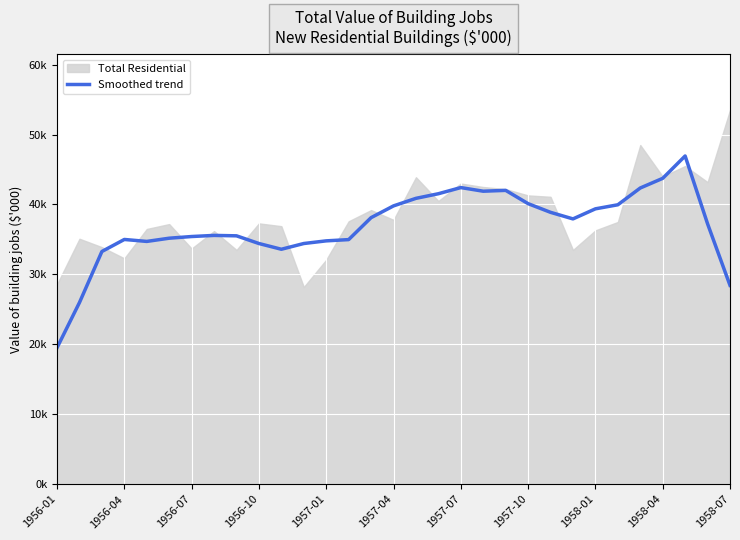

True or false: the data shows 33280 at 1956-07.

True